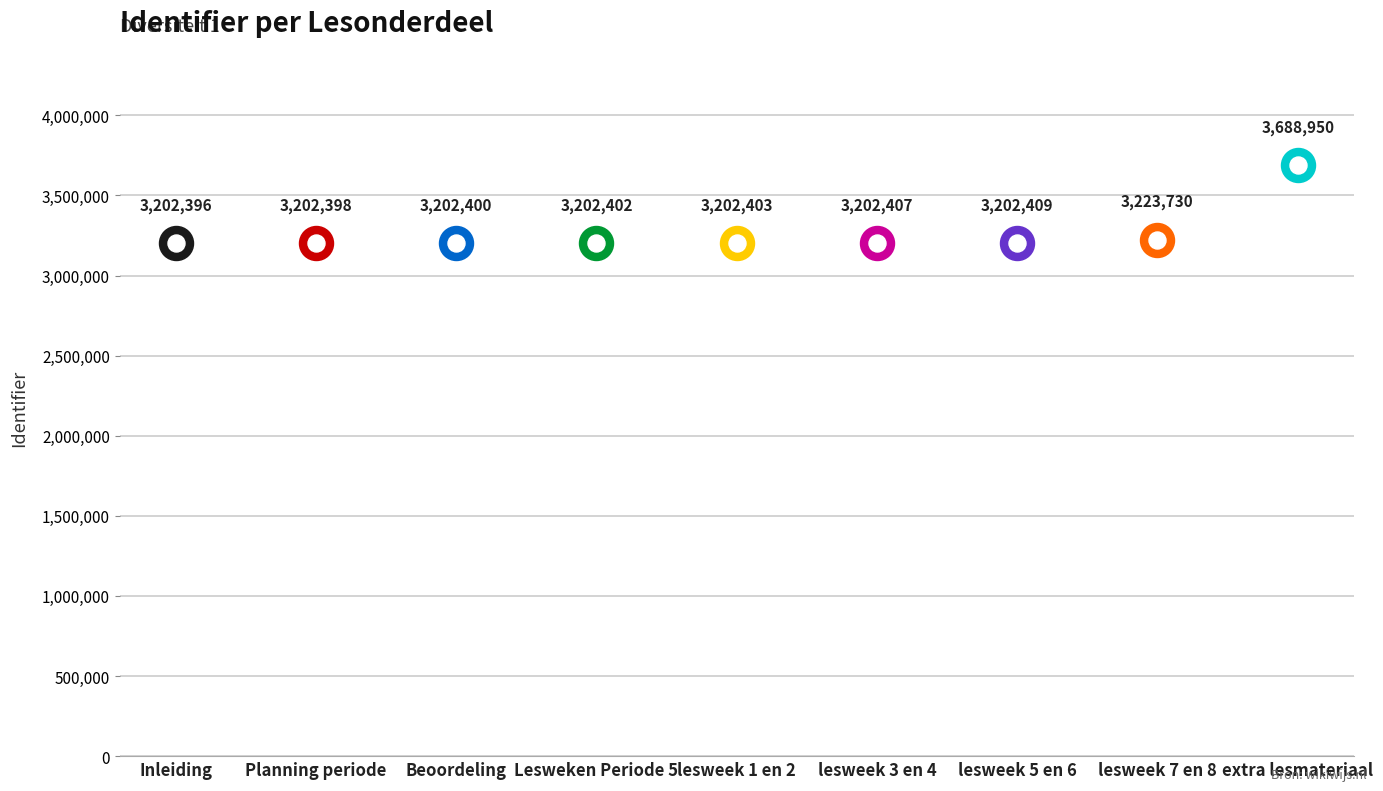

What is the ratio of the value at Lesweken Periode 5 to the value at Planning periode?

1.0